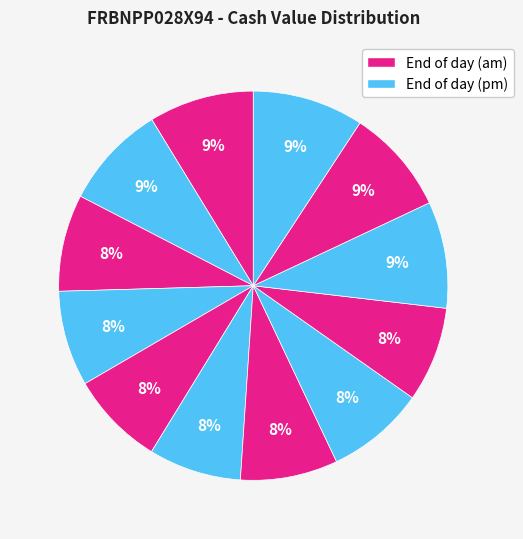

How many slices are in this pie chart?

12